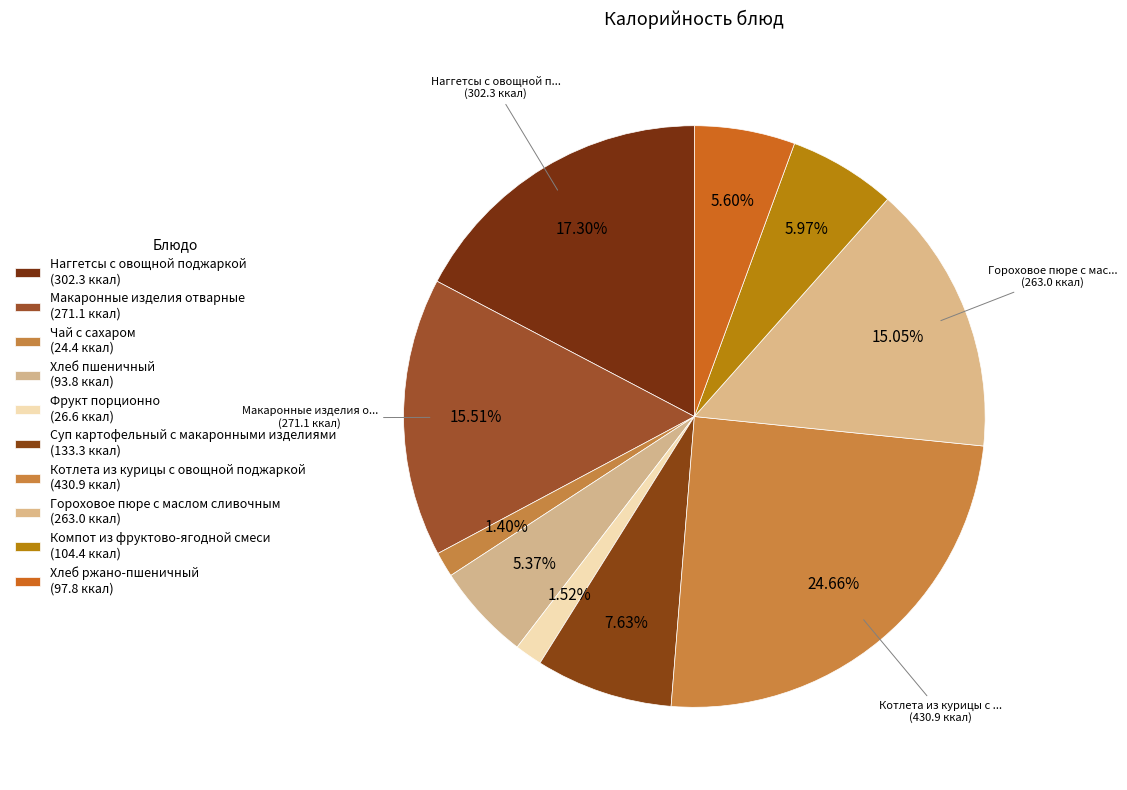

To the nearest percent, what percentage of the pie is Наггетсы с овощной поджаркой?

17%